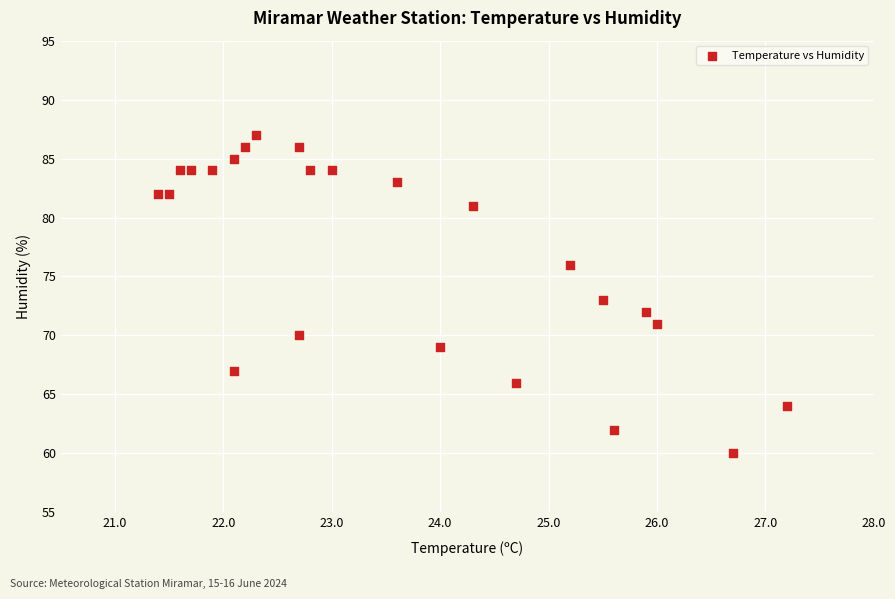

What is the range of Y values (max minus min)?

27